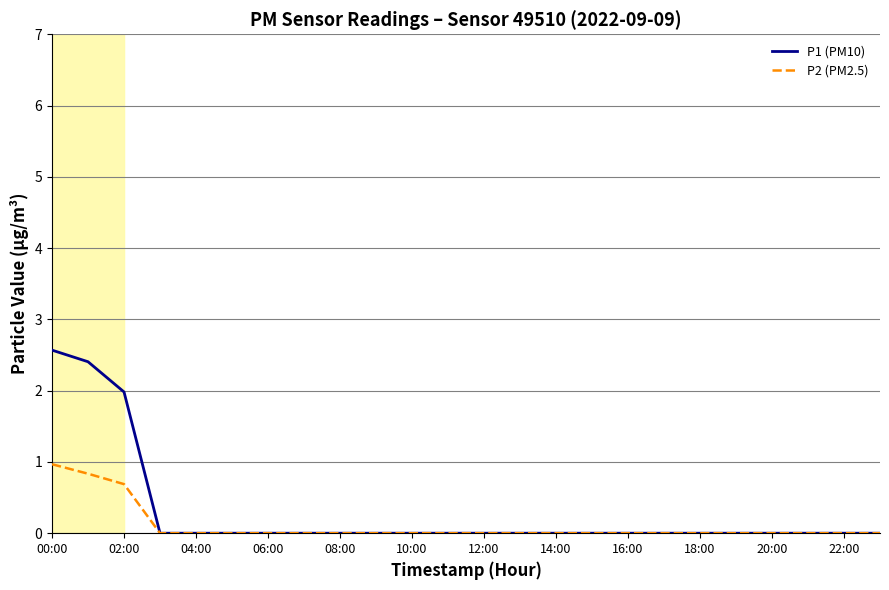

Reading left to right, extract all data points from this chart.

P1 (PM10): 2.6	2.4	2.0	0.0	0.0	0.0	0.0	0.0	0.0	0.0	0.0	0.0	0.0	0.0	0.0	0.0	0.0	0.0	0.0	0.0	0.0	0.0	0.0	0.0
P2 (PM2.5): 1.0	0.8	0.7	0.0	0.0	0.0	0.0	0.0	0.0	0.0	0.0	0.0	0.0	0.0	0.0	0.0	0.0	0.0	0.0	0.0	0.0	0.0	0.0	0.0